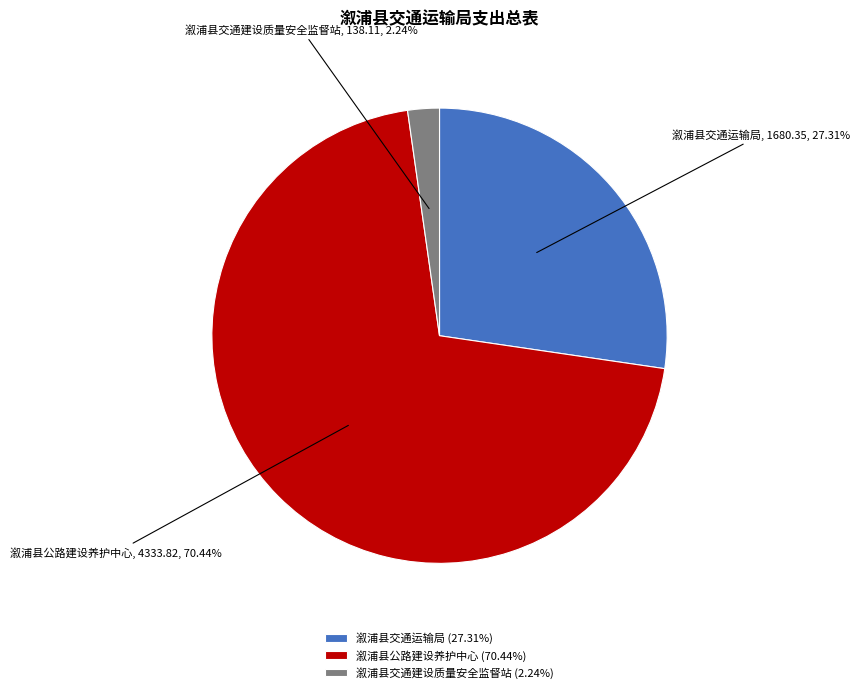

The 溆浦县交通运输局 slice represents 27% of the pie. True or false?

True